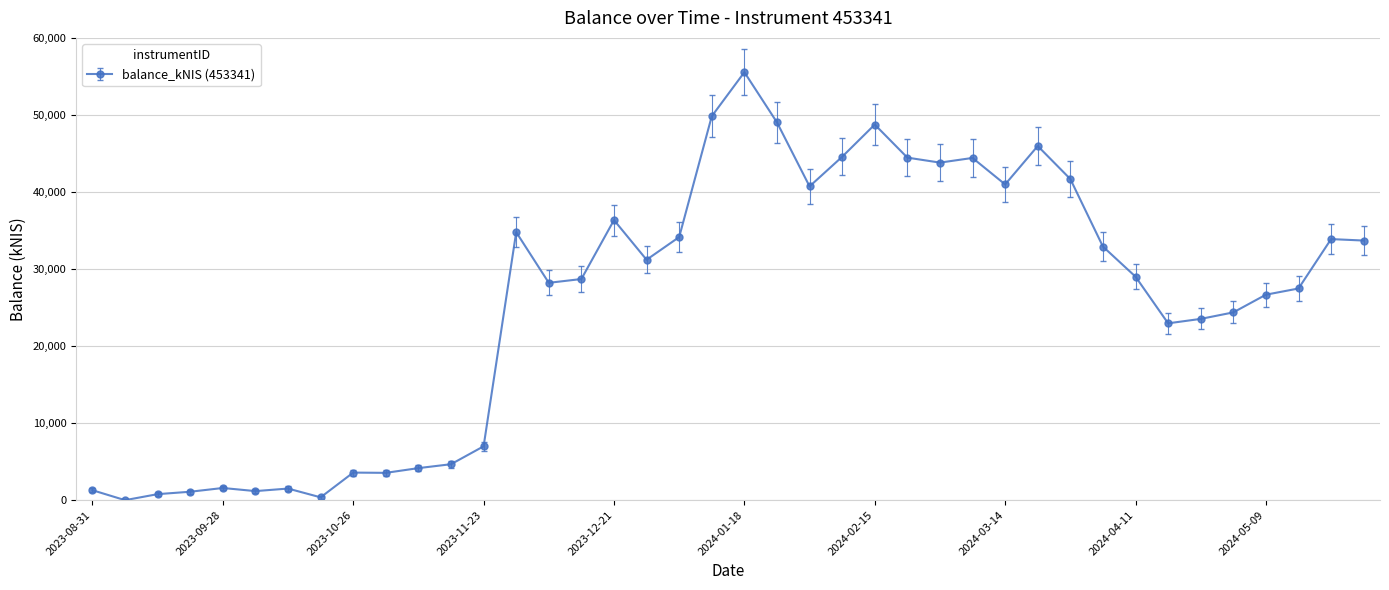

What is the difference between the maximum and second lowest values?

55179.7